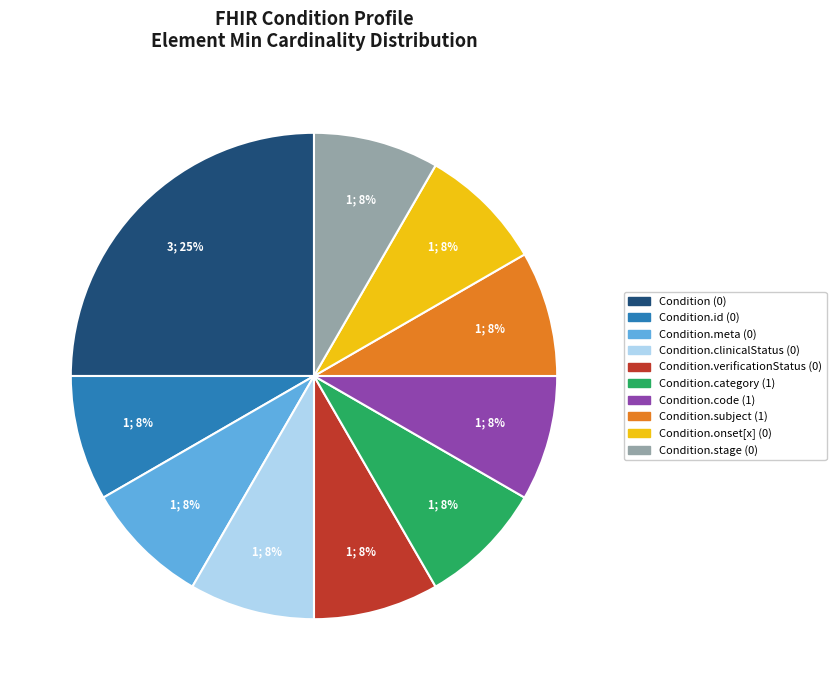

Is there any slice that represents more than half of the pie?

No